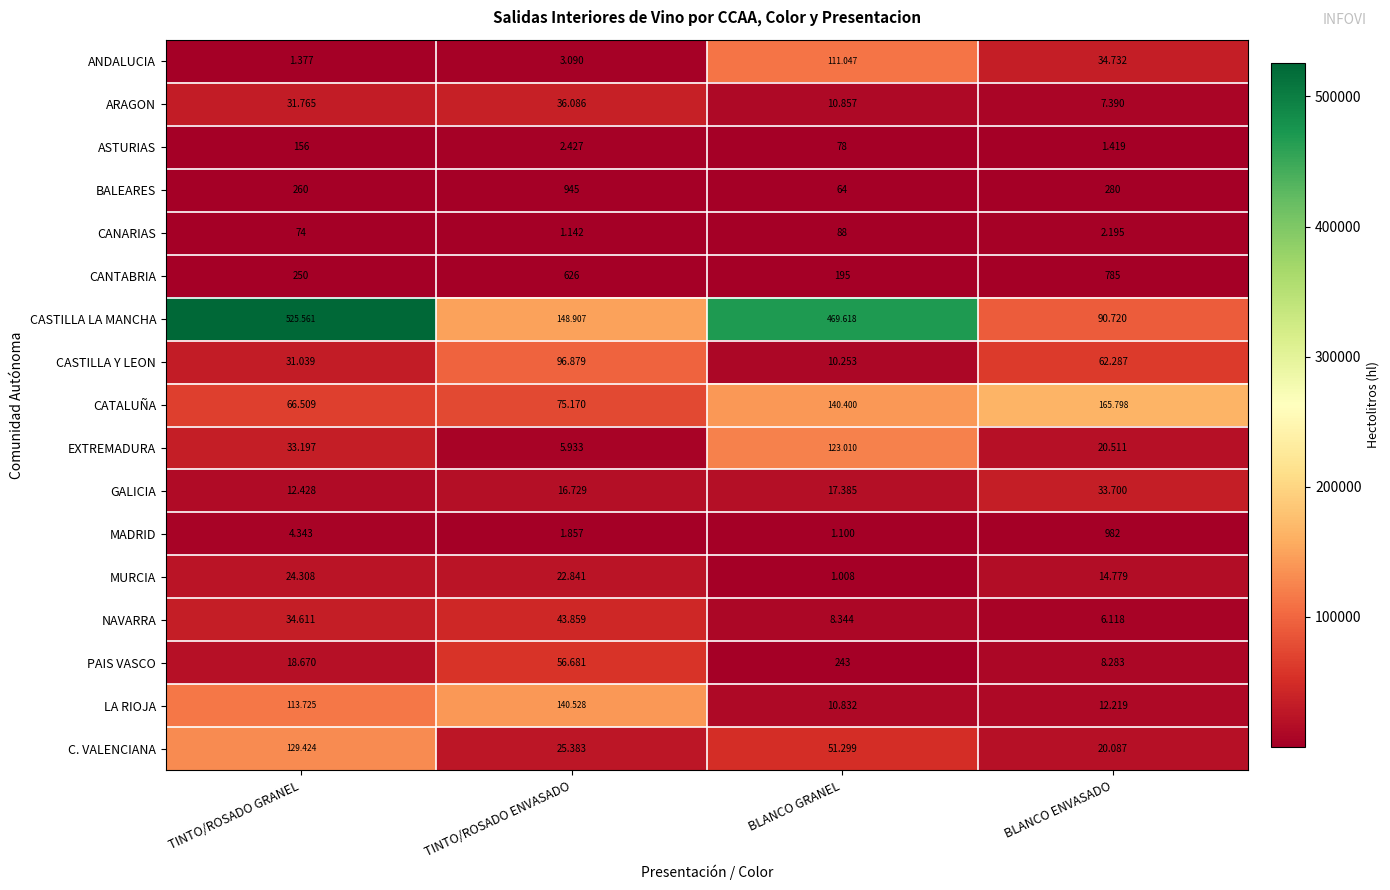

At BLANCO GRANEL, list the series in order from largest to smallest.

CASTILLA LA MANCHA, CATALUÑA, EXTREMADURA, ANDALUCIA, C. VALENCIANA, GALICIA, ARAGON, LA RIOJA, CASTILLA Y LEON, NAVARRA, MADRID, MURCIA, PAIS VASCO, CANTABRIA, CANARIAS, ASTURIAS, BALEARES